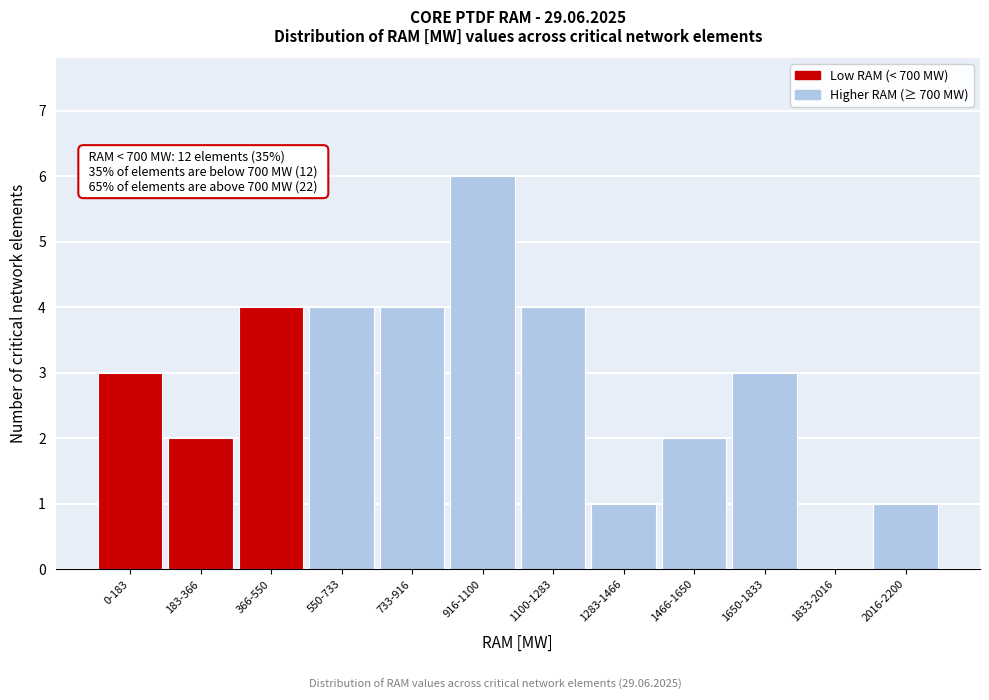

Reading right to left, extract all data points from this chart.

2016-2200=1	1833-2016=0	1650-1833=3	1466-1650=2	1283-1466=1	1100-1283=4	916-1100=6	733-916=4	550-733=4	366-550=4	183-366=2	0-183=3